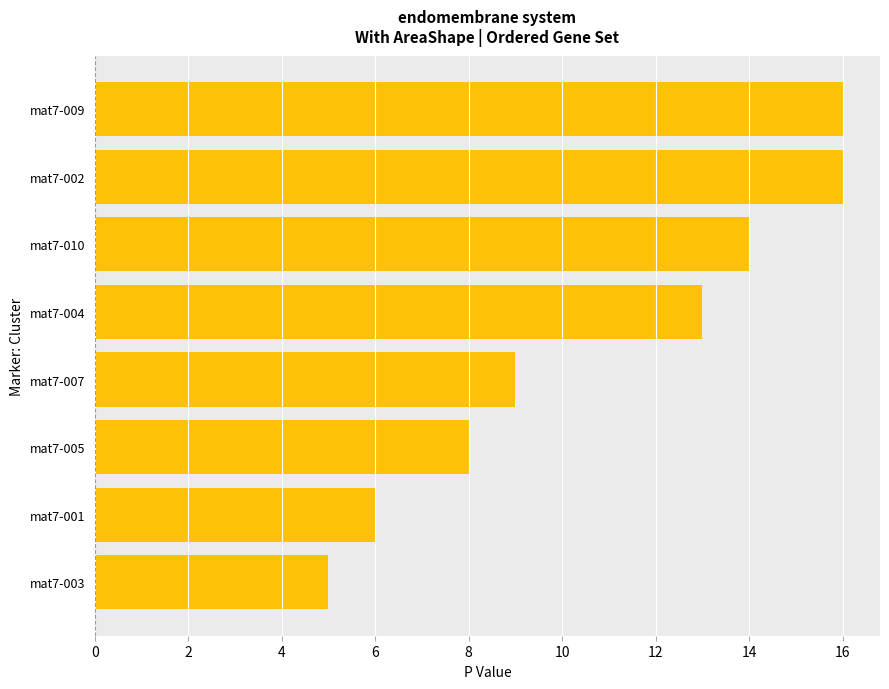

Count the number of categories in the chart.

8